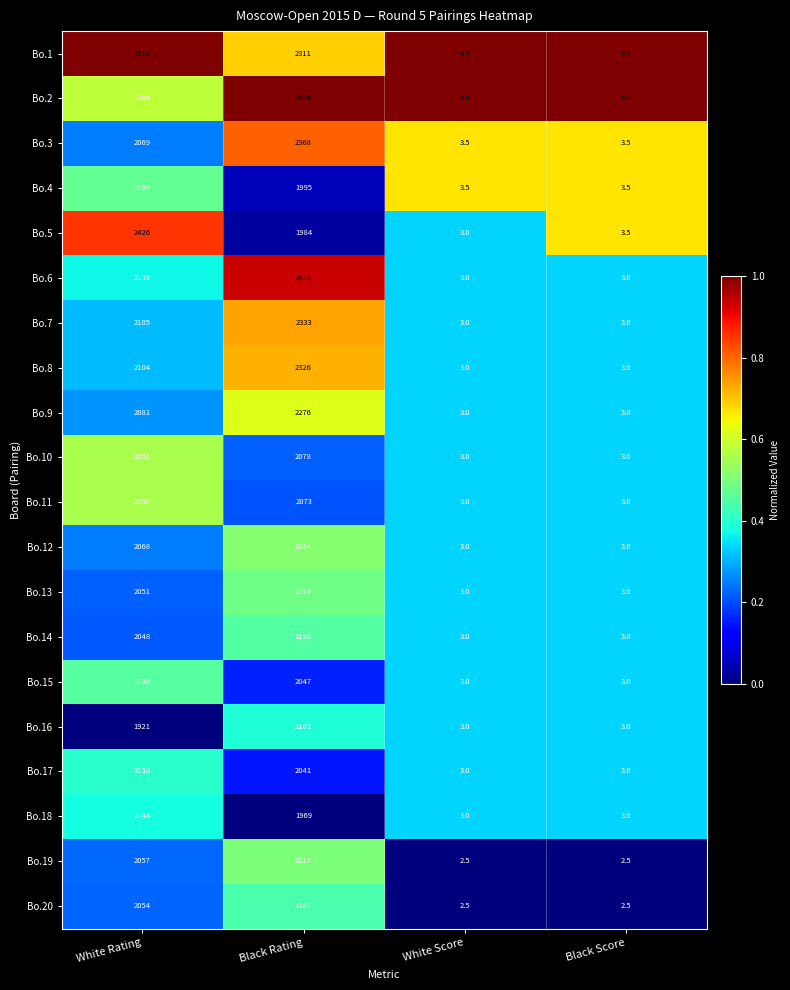

Read the Bo.5 value at Black Score.

3.5